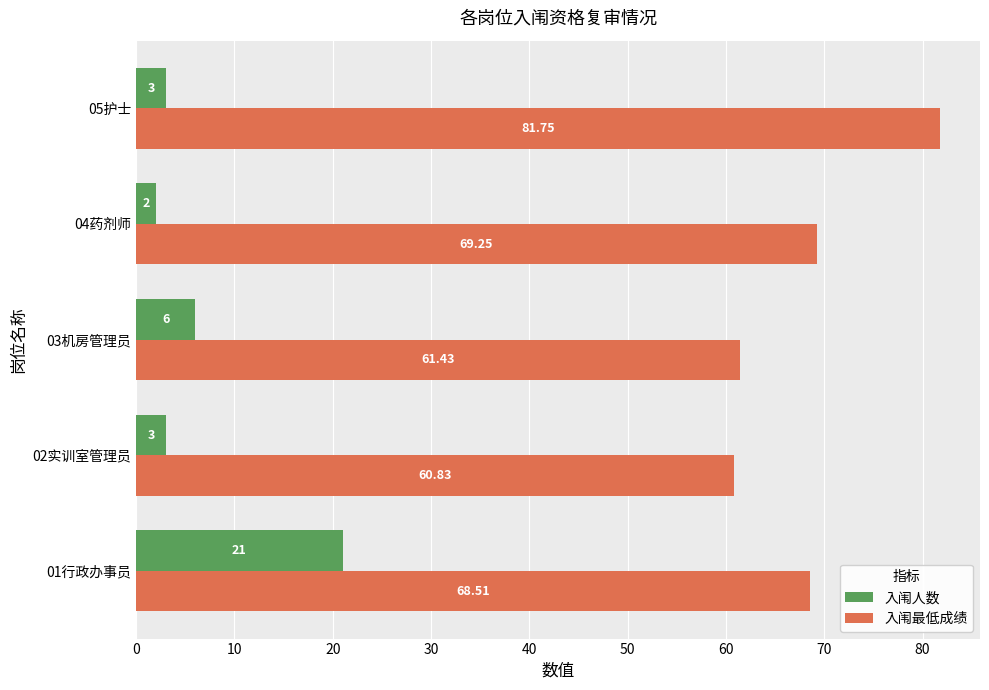

What are all the series names shown in the legend?

入闱人数, 入闱最低成绩